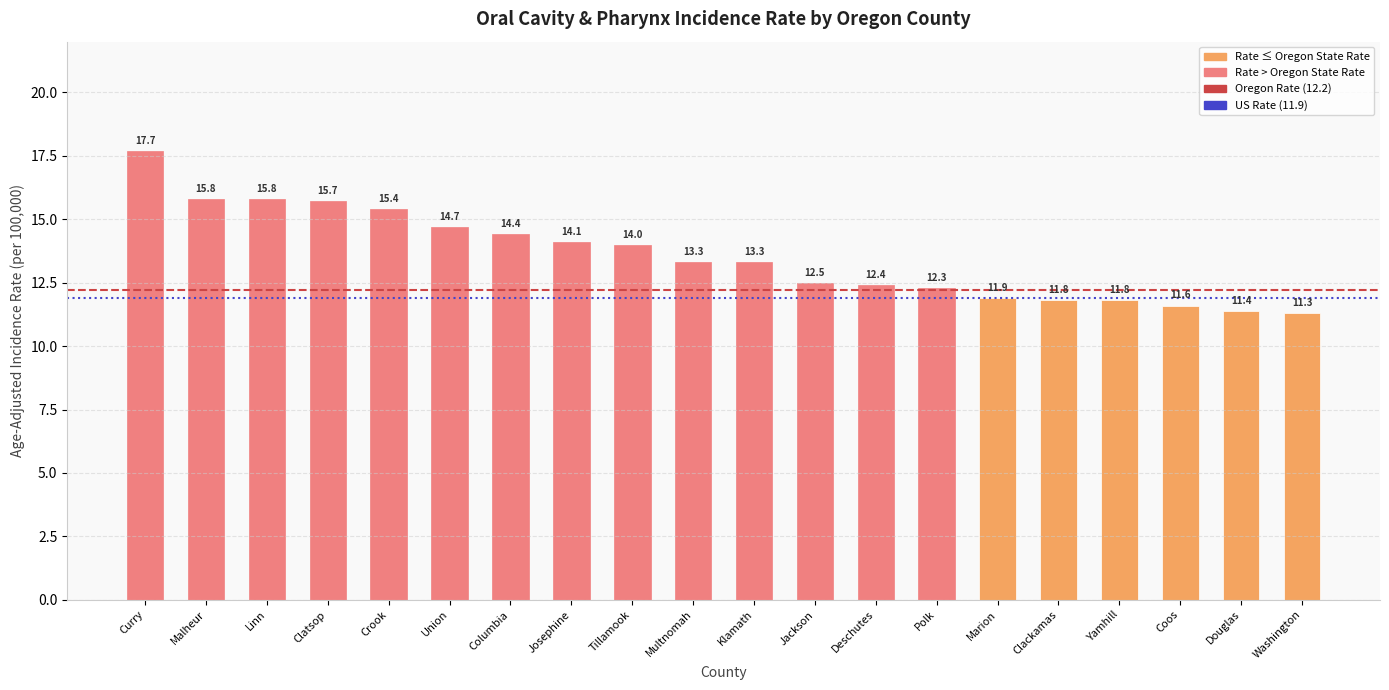

The chart shows a value of 15.7 at Clatsop. True or false?

True